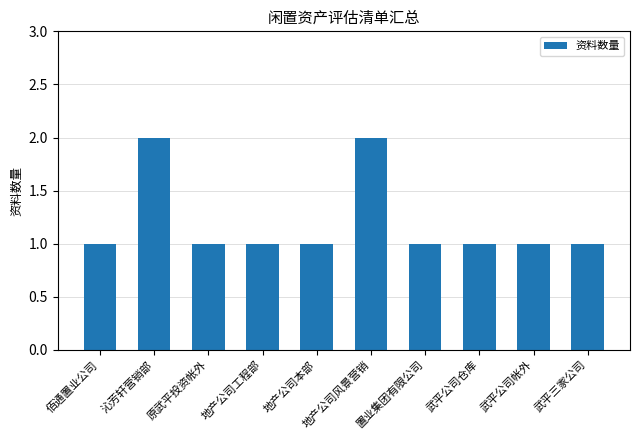

What is the difference between the maximum and second lowest values?

1